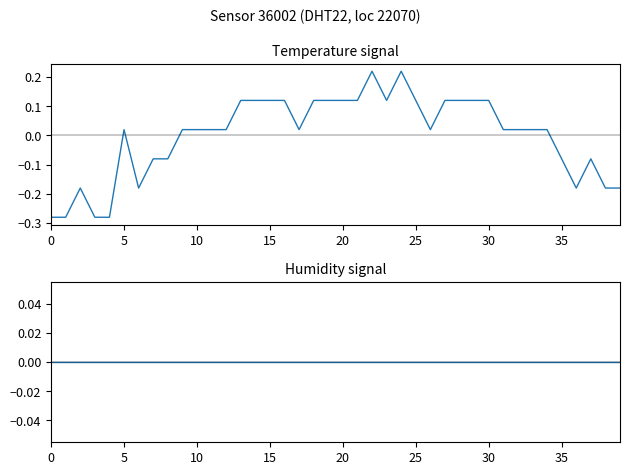

Does the chart display data point markers on the line(s)?

No